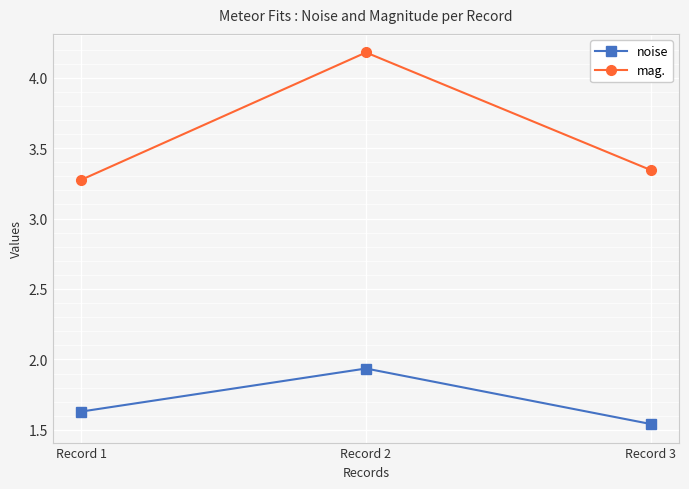

How many distinct data groups are displayed?

2